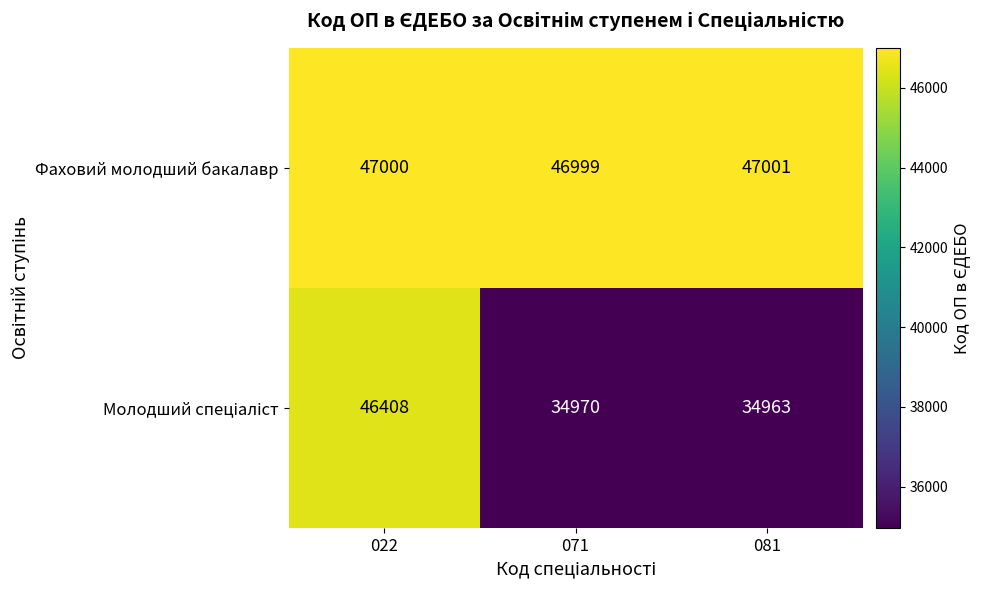

What is the spread (max minus min) of values at 081?

12038